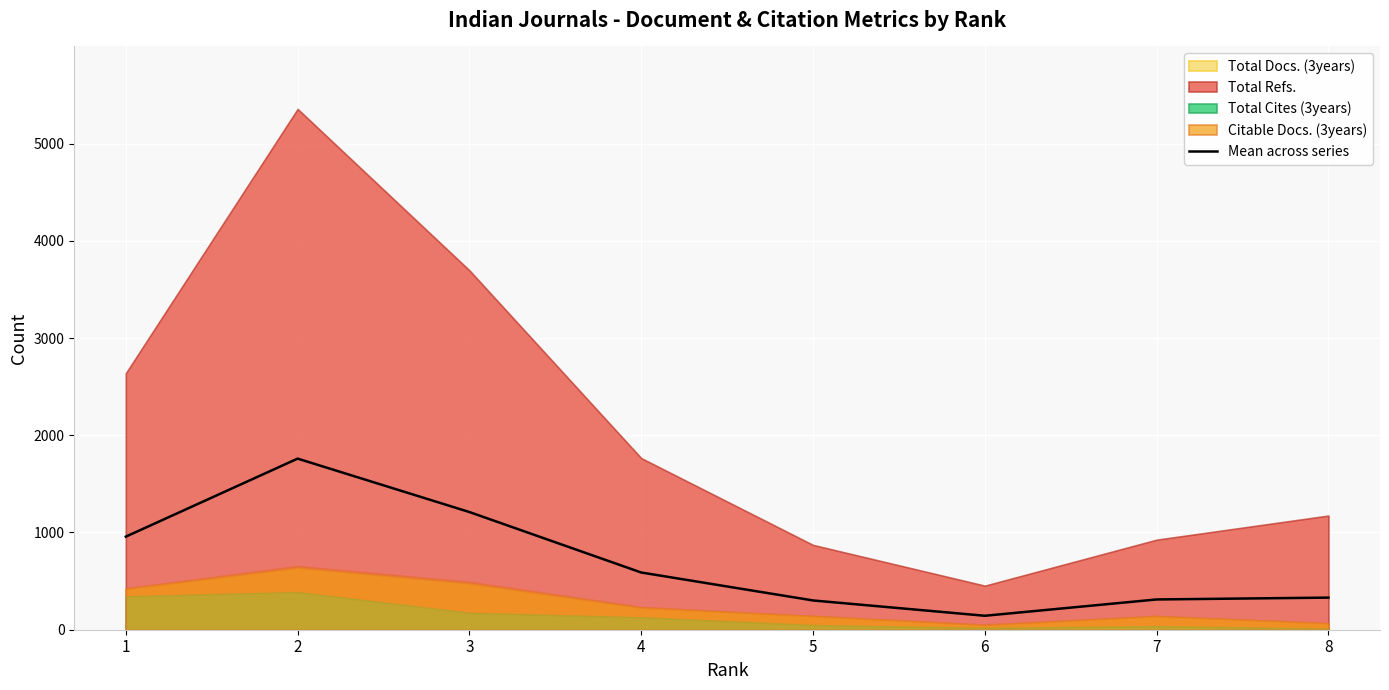

At which label is the value closest to 951?

1